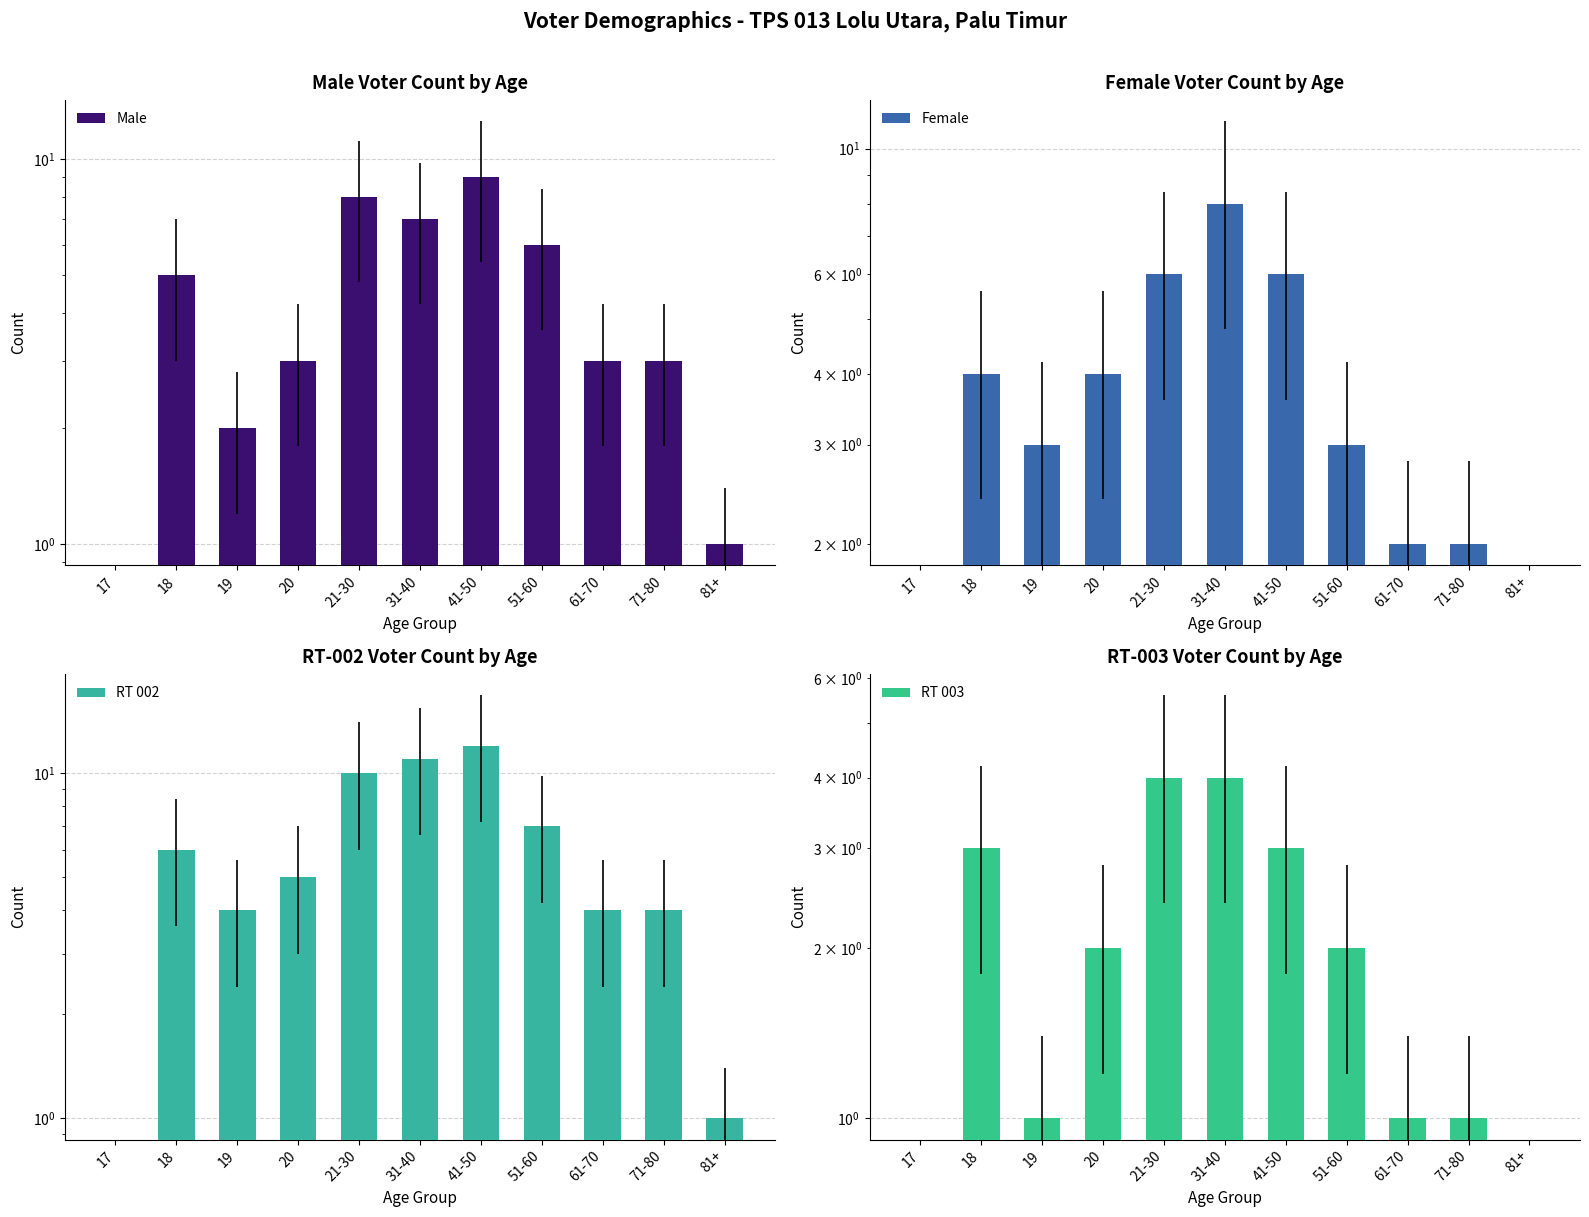

Reading left to right, transcribe all the data shown in this chart.

Male: 0	5	2	3	8	7	9	6	3	3	1
Female: 0	4	3	4	6	8	6	3	2	2	0
RT 002: 0	6	4	5	10	11	12	7	4	4	1
RT 003: 0	3	1	2	4	4	3	2	1	1	0